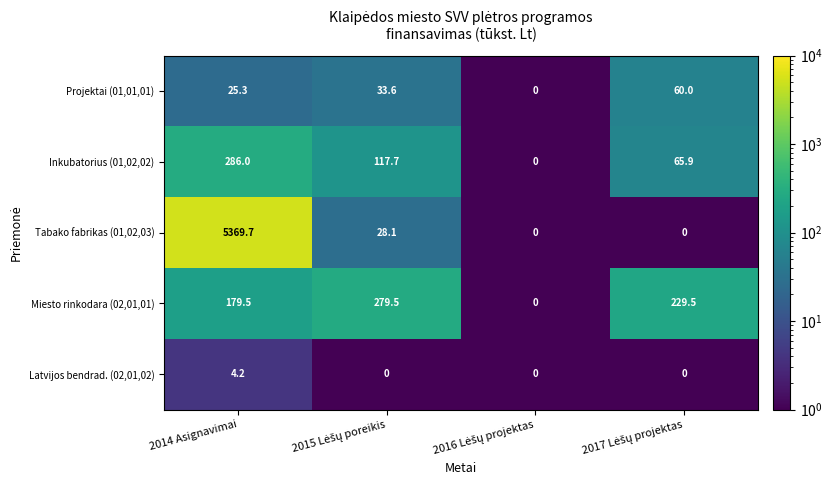

At which category is the sum across all series the highest?

2014 Asignavimai